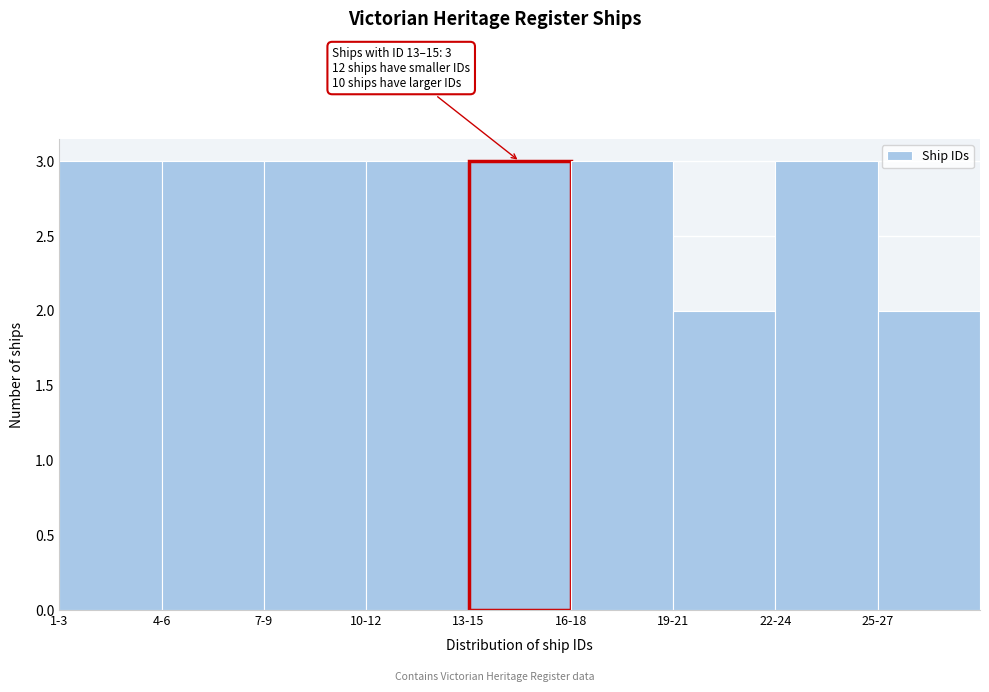

Reading left to right, what are all the values shown in this chart?

1-3=3	4-6=3	7-9=3	10-12=3	13-15=3	16-18=3	19-21=2	22-24=3	25-27=2